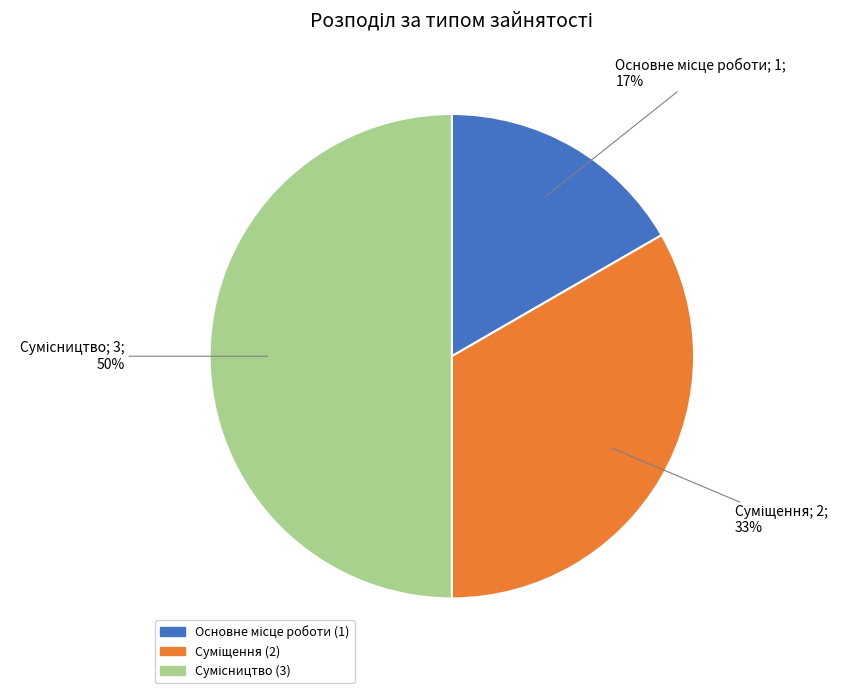

To the nearest percent, what is the difference between the largest and smallest slice percentages?

33%